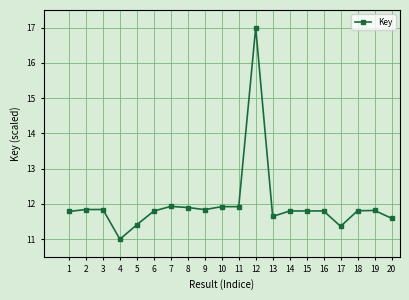

What is the sum of all values?

239.8